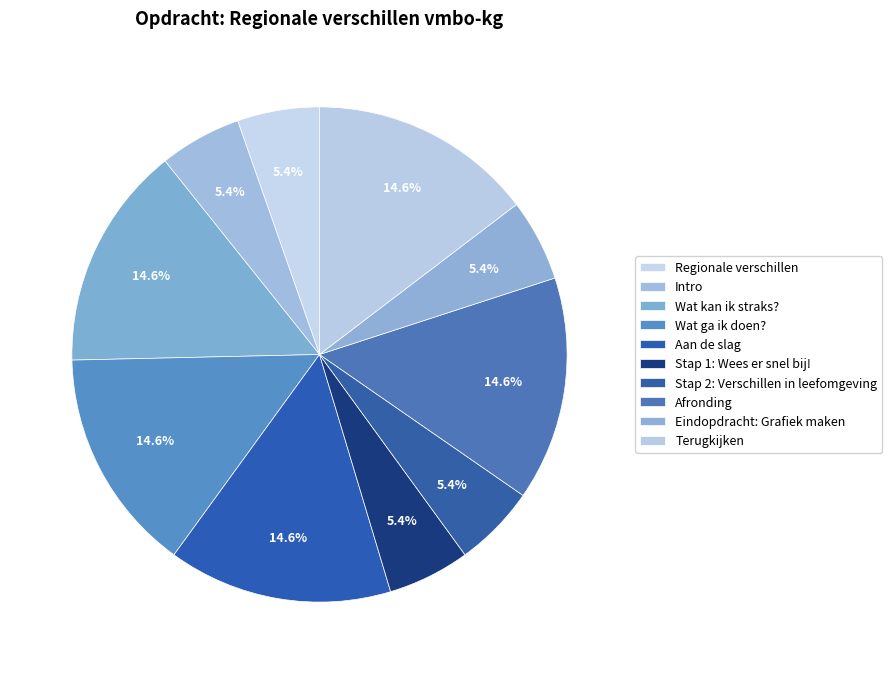

To the nearest percent, what portion does Stap 2: Verschillen in leefomgeving represent?

5%